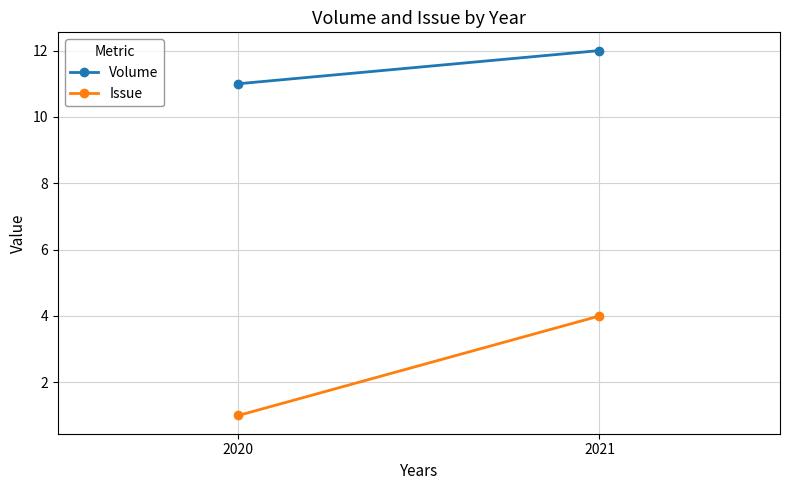

Is the value of Volume at 2020 greater than the value of Issue at 2020?

Yes